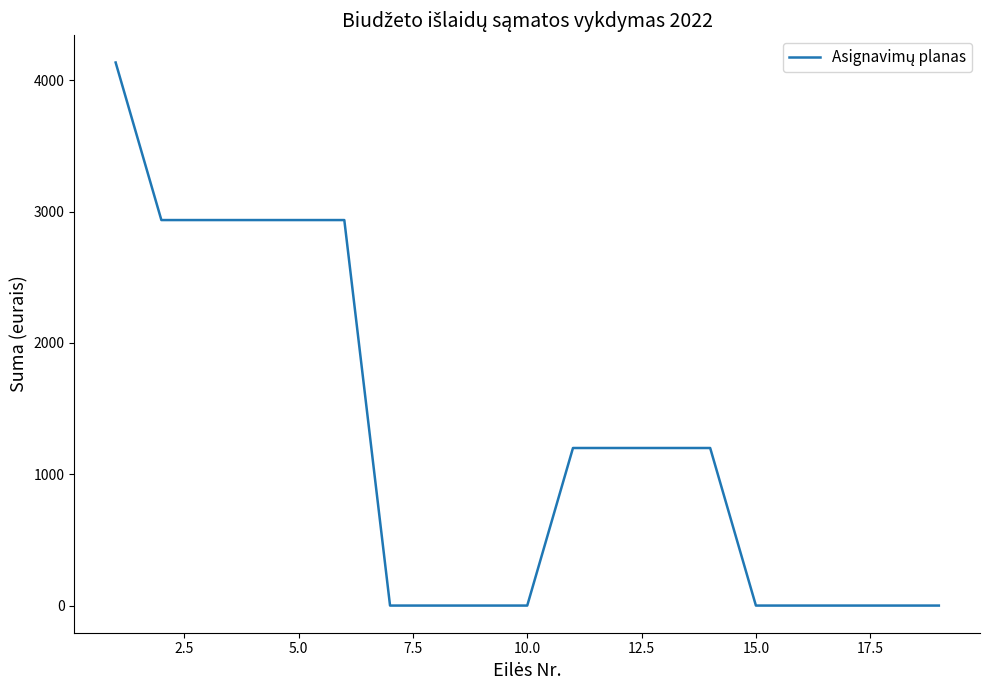

What is the greatest value displayed?

4136